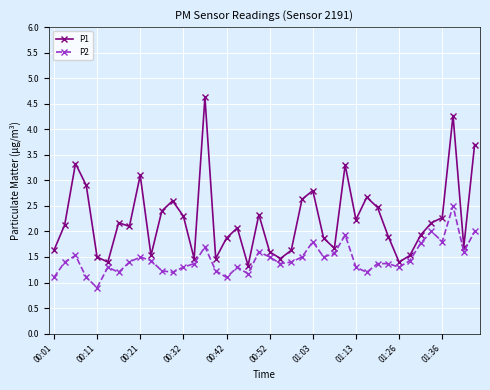

True or false: P1 has more than 0 points higher than both neighbors.

True